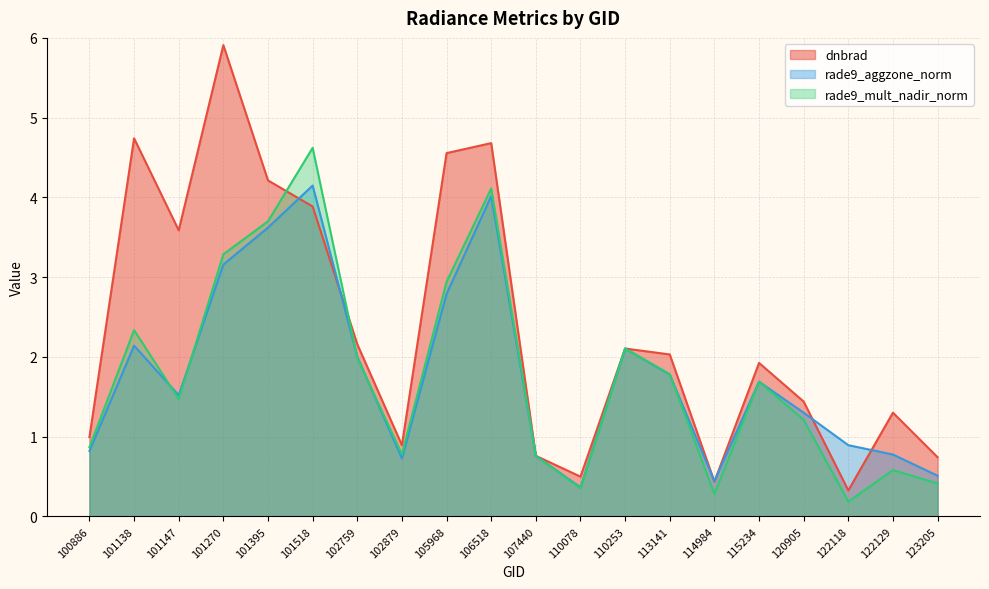

Which label corresponds to the largest value in the chart?

101270